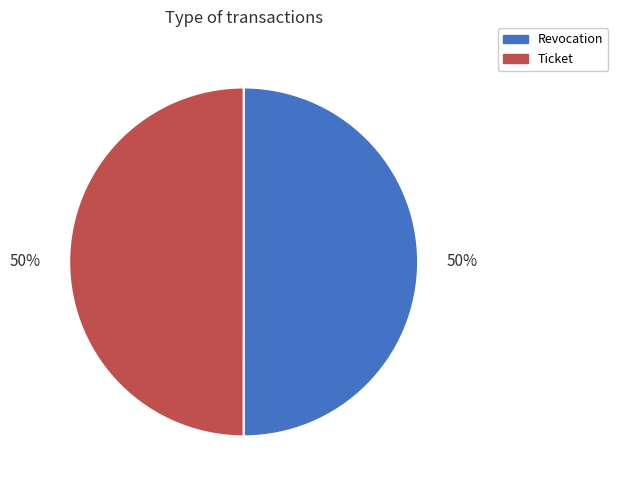

Approximately how many times larger is the value at Ticket compared to Revocation?

1.0